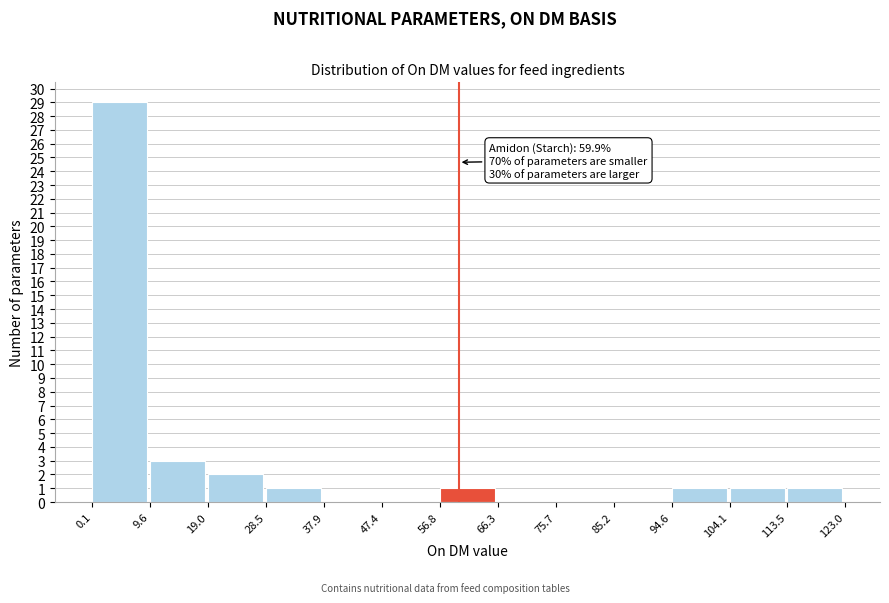

Over which range of the x-axis is the bar tallest?

0.1 to 9.6